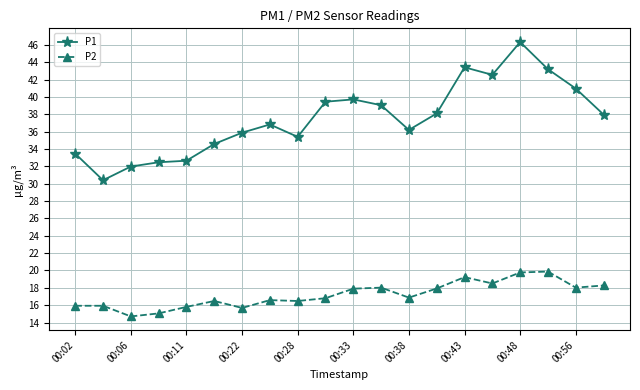

True or false: P1 and P2 intersect in this chart.

False